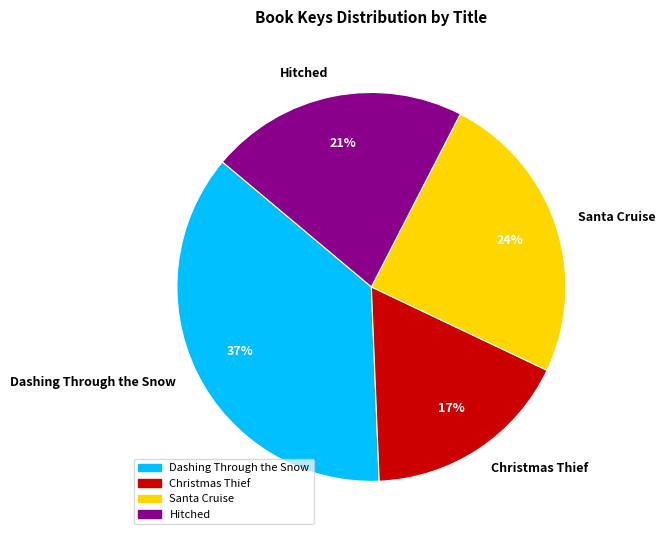

Combined, do Hitched and Santa Cruise account for over 50%?

No